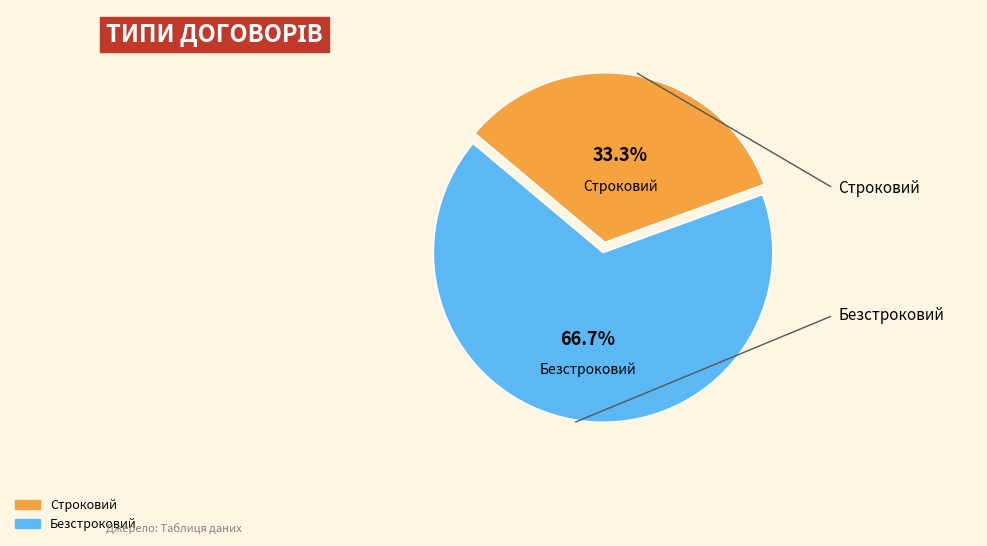

What is the largest slice in the pie chart?

Безстроковий